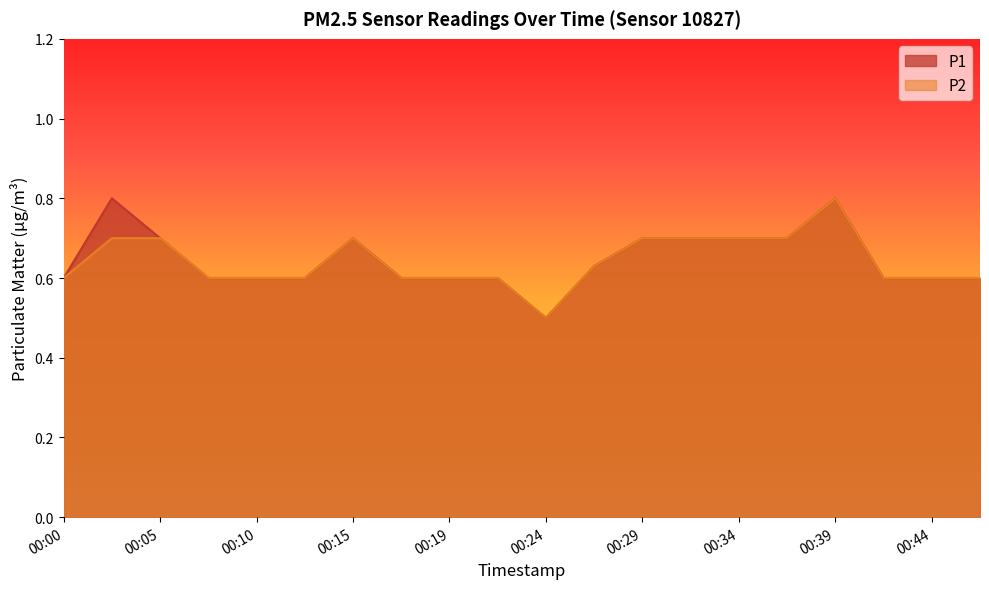

What is the value of the P1 point at the 5th from the left?

0.6